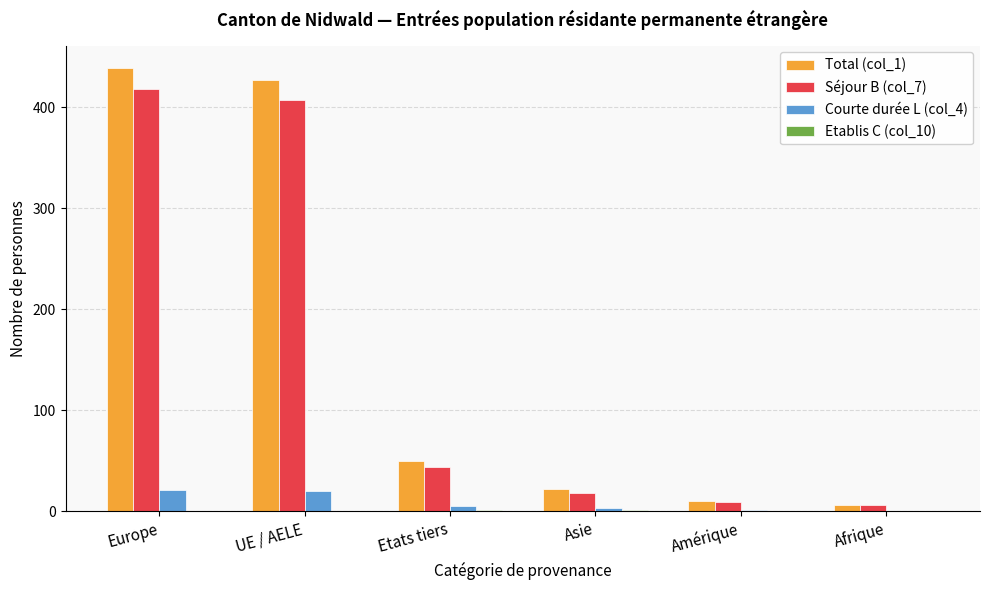

How many groups of bars are there?

6